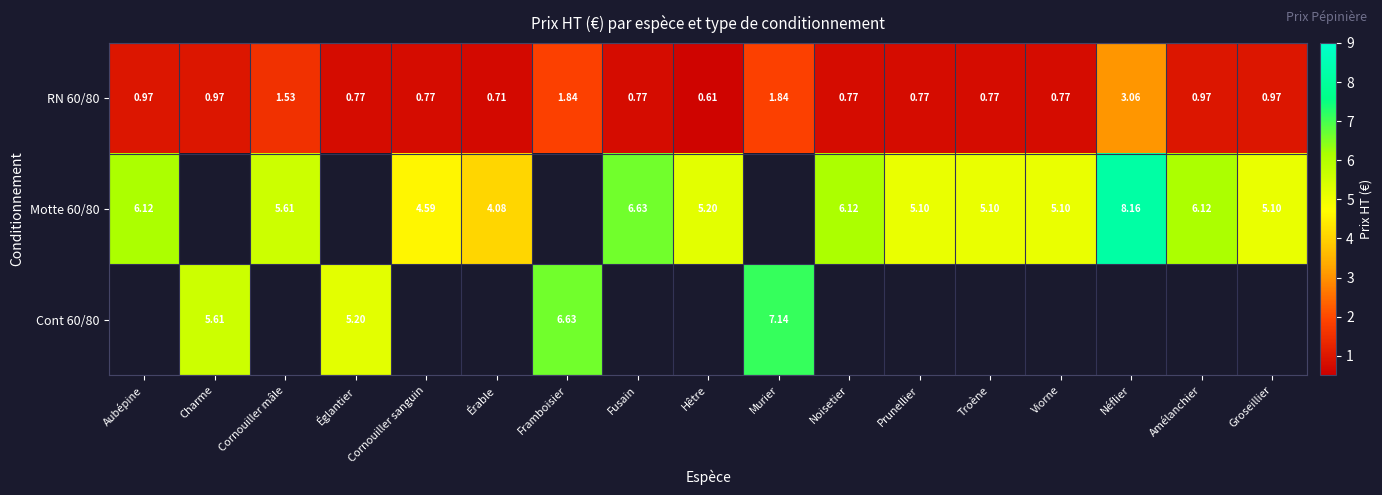

Between Noisetier and Troène, which is larger?

Noisetier